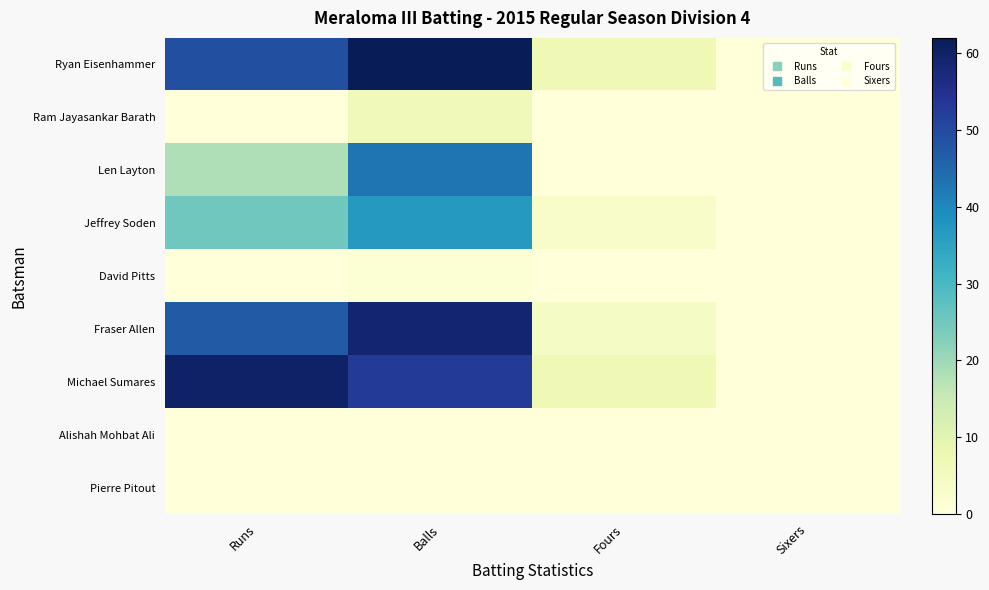

Reading left to right, extract all data points from this chart.

Ryan Eisenhammer: Runs=49	Balls=62	Fours=7	Sixers=0
Ram Jayasankar Barath: Runs=0	Balls=6	Fours=0	Sixers=0
Len Layton: Runs=18	Balls=43	Fours=0	Sixers=0
Jeffrey Soden: Runs=25	Balls=37	Fours=3	Sixers=0
David Pitts: Runs=0	Balls=1	Fours=0	Sixers=0
Fraser Allen: Runs=47	Balls=59	Fours=4	Sixers=0
Michael Sumares: Runs=60	Balls=53	Fours=7	Sixers=0
Alishah Mohbat Ali: Runs=0	Balls=0	Fours=0	Sixers=0
Pierre Pitout: Runs=0	Balls=0	Fours=0	Sixers=0